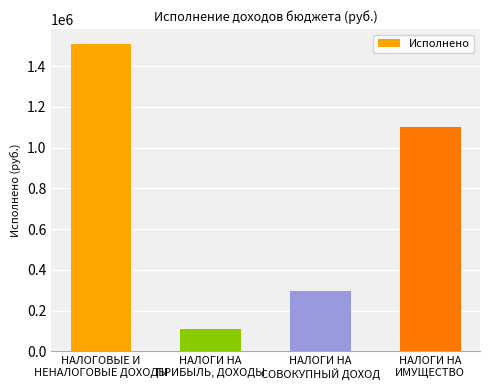

How many bars are there in total?

4